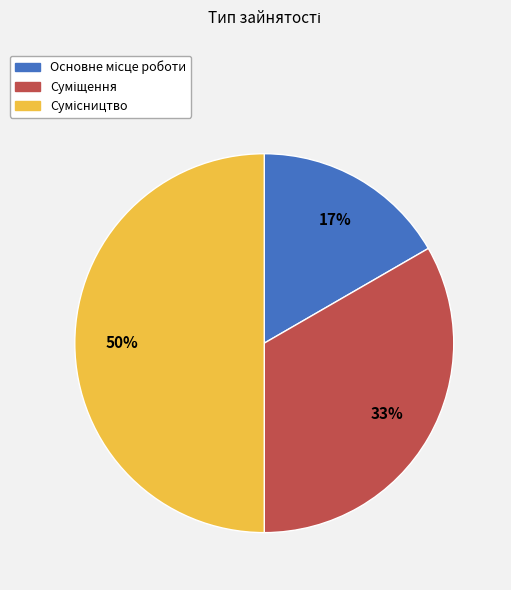

How many slices are in this pie chart?

3